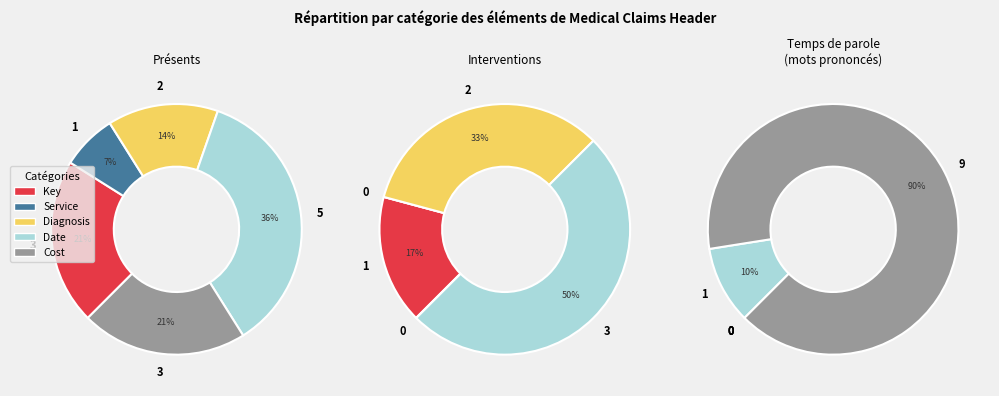

What is the largest slice in the pie chart?

Date